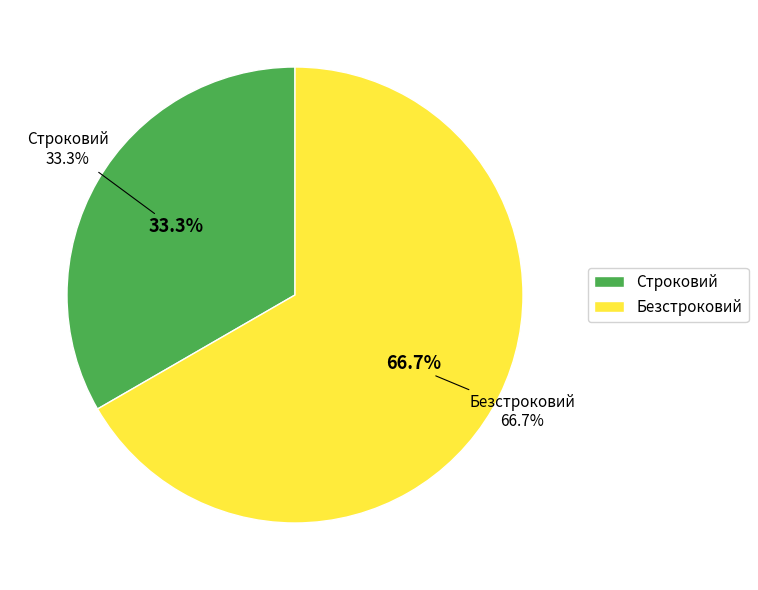

Is it true that Строковий is 41% of the pie?

False